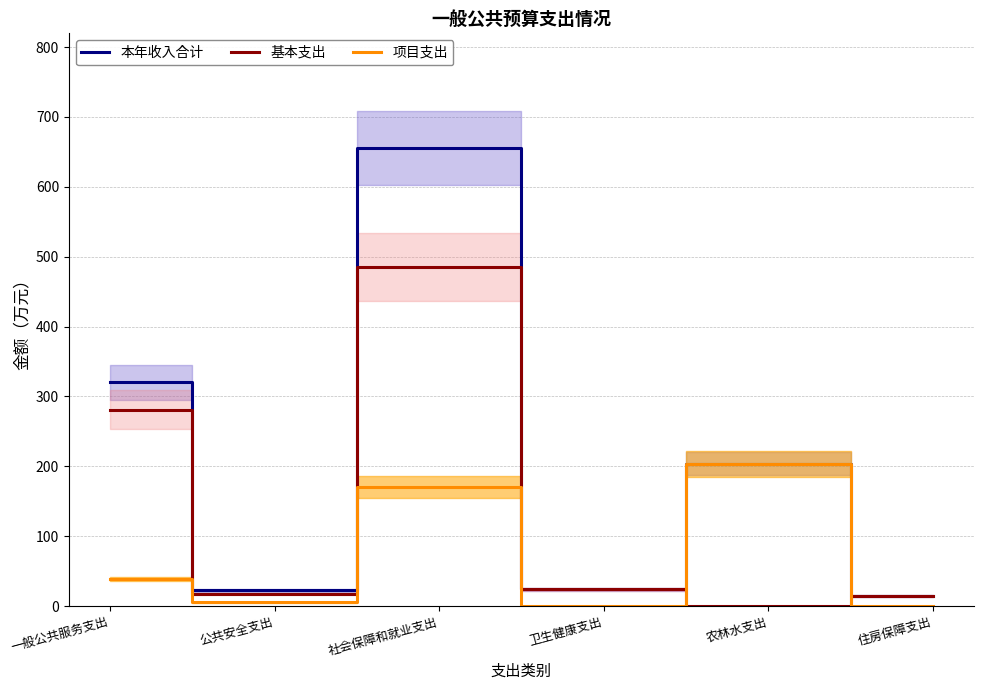

List the labels in order of 基本支出 value, largest first.

社会保障和就业支出, 一般公共服务支出, 卫生健康支出, 公共安全支出, 住房保障支出, 农林水支出